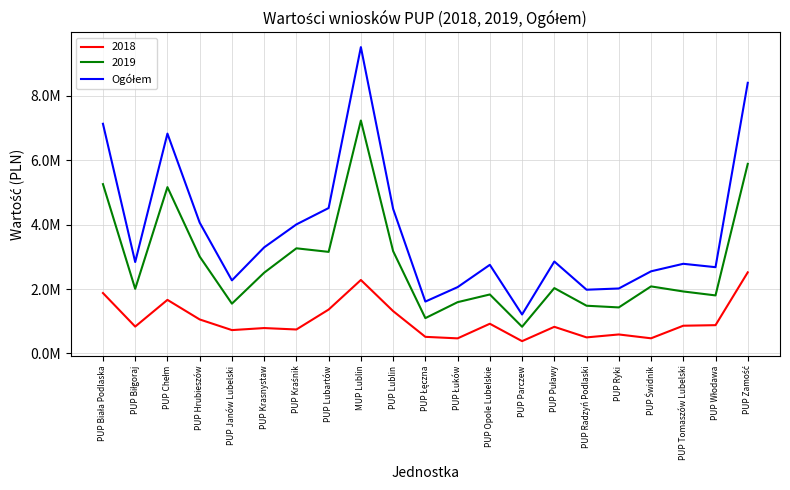

What is the maximum value shown in the chart?

9516508.8